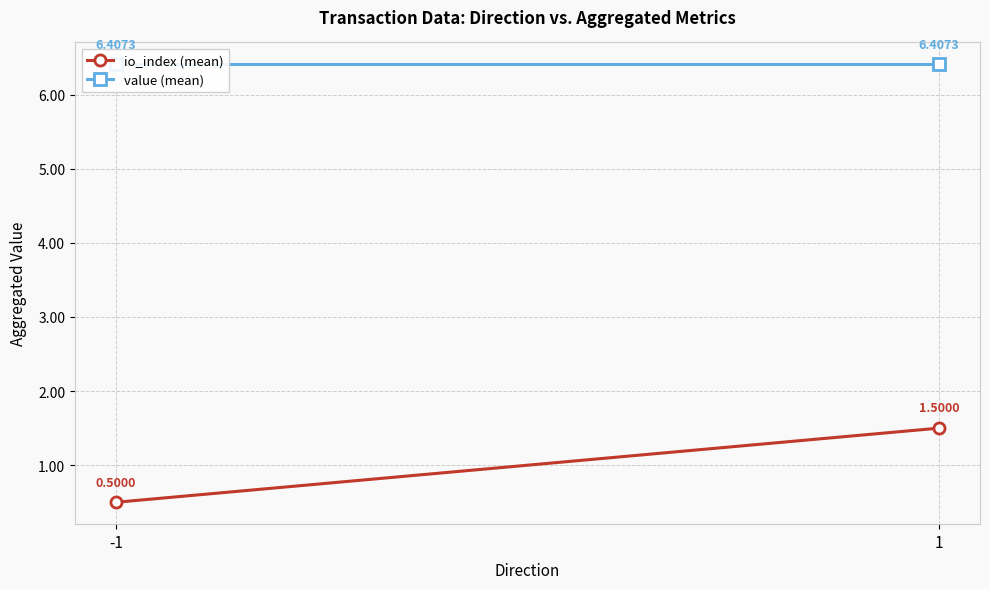

What is the value of the io_index (mean) point at the 1st from the left?

0.5